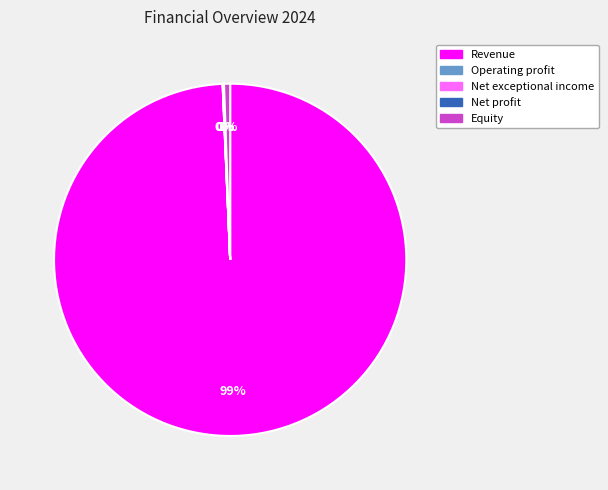

Is there any slice that represents more than half of the pie?

Yes